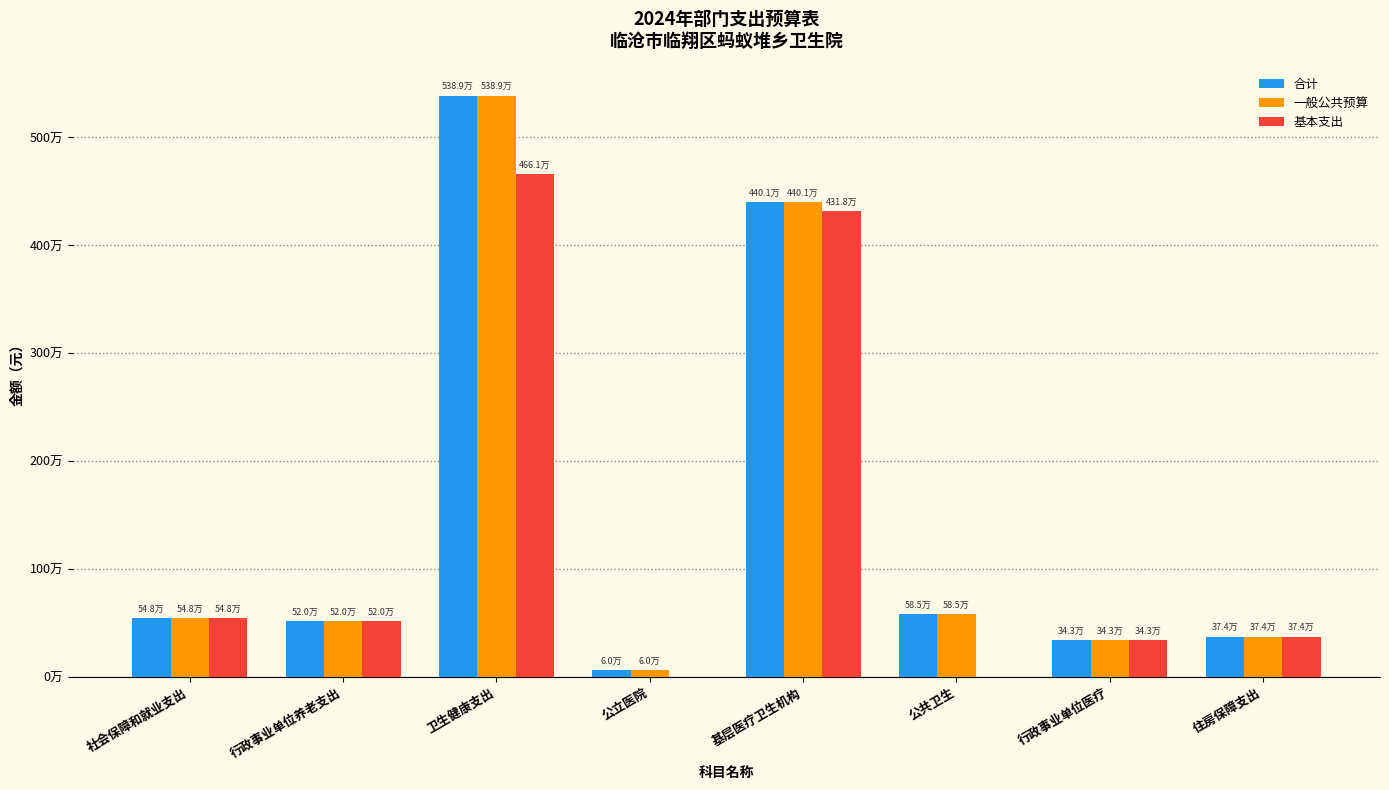

Does the chart contain stacked bars?

No